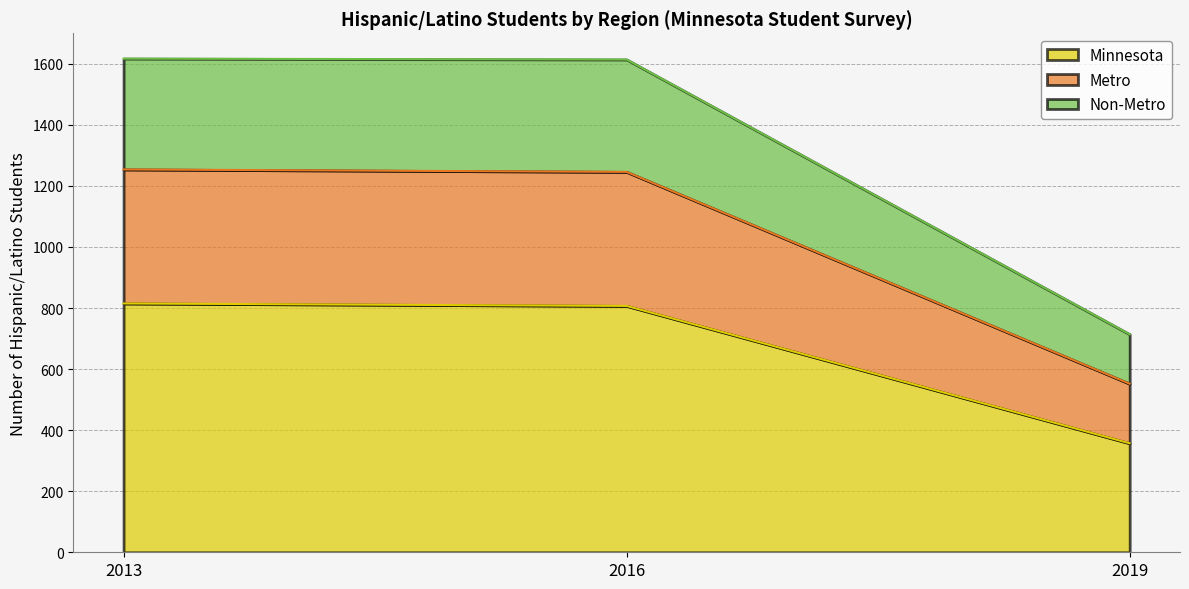

Count the number of data series in this chart.

3